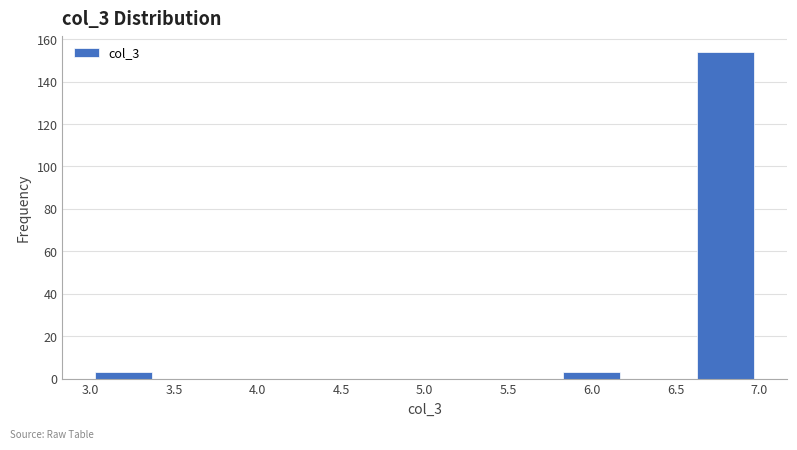

Reading left to right, transcribe this chart: for each bar, give the range it covers on the x-axis and its height. The values are not printed on the chart, so give them approximately, as read against the axis.

3.0 to 3.4: 4
3.4 to 3.8: 0
3.8 to 4.2: 0
4.2 to 4.6: 0
4.6 to 5.0: 0
5.0 to 5.4: 0
5.4 to 5.8: 0
5.8 to 6.2: 4
6.2 to 6.6: 0
6.6 to 7.0: 154